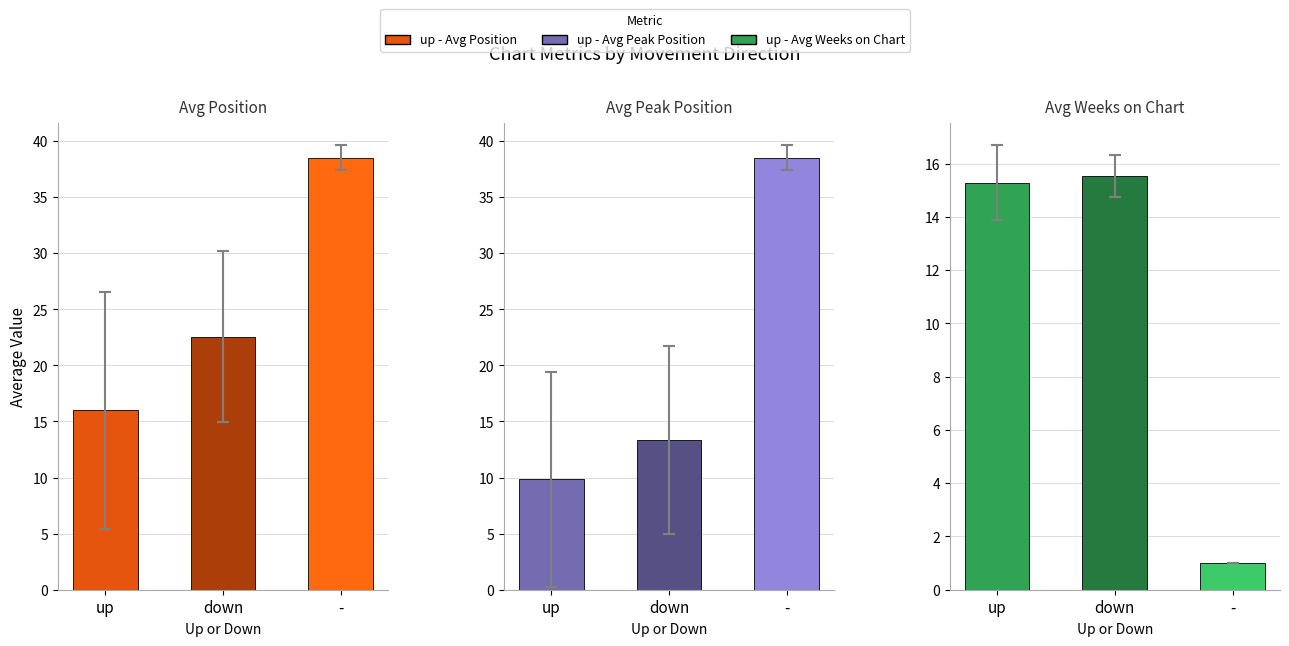

What value does the Avg Weeks on Chart series have at -?

1.0